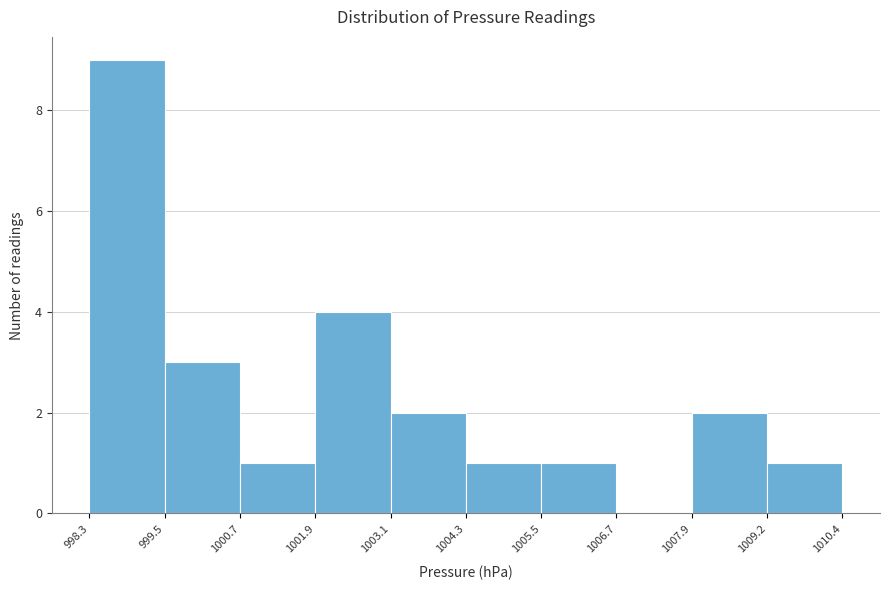

Reading left to right, transcribe this chart: for each bar, give the range it covers on the x-axis and its height. The values are not printed on the chart, so give them approximately, as read against the axis.

998.3 to 999.5: 9
999.5 to 1000.7: 3
1000.7 to 1001.9: 1
1001.9 to 1003.1: 4
1003.1 to 1004.3: 2
1004.3 to 1005.5: 1
1005.5 to 1006.7: 1
1006.7 to 1007.9: 0
1007.9 to 1009.2: 2
1009.2 to 1010.4: 1